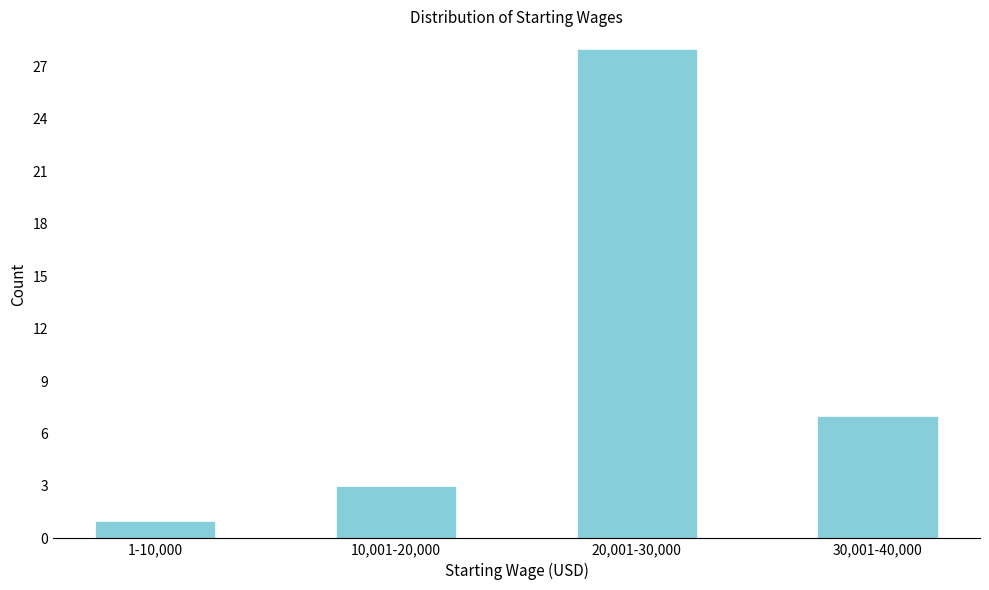

Reading left to right, transcribe all the data shown in this chart.

1	3	28	7